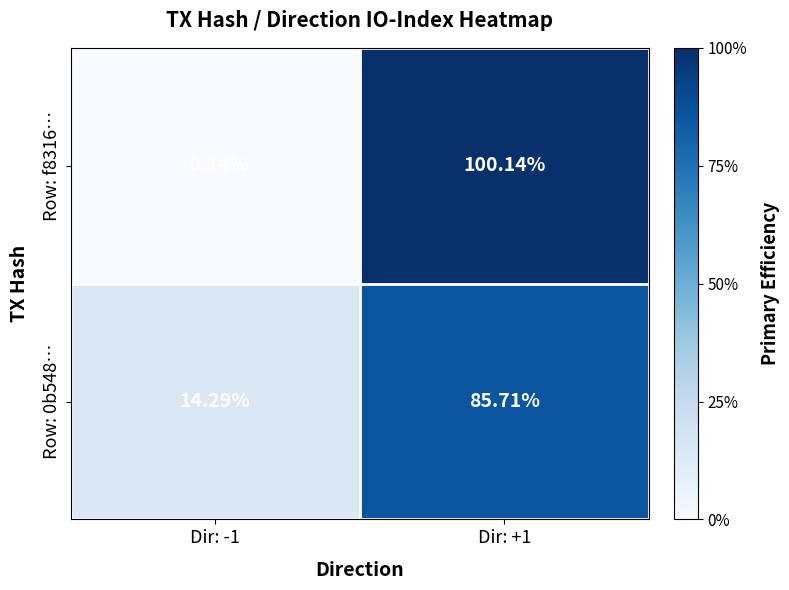

At which category is the sum across all series the highest?

Dir: +1